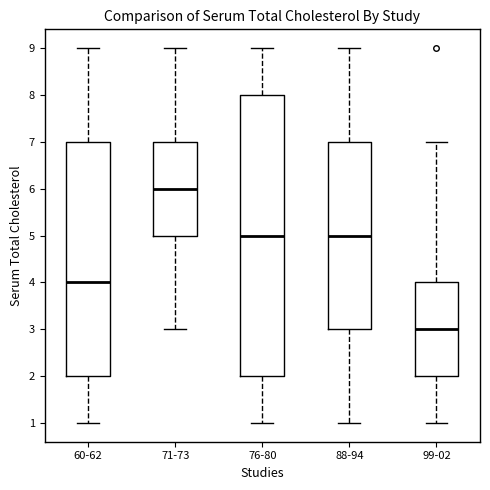

Where is the lower edge of the box for 99-02 on the y-axis? The values are not printed on the chart, so give them approximately, as read against the axis.

2